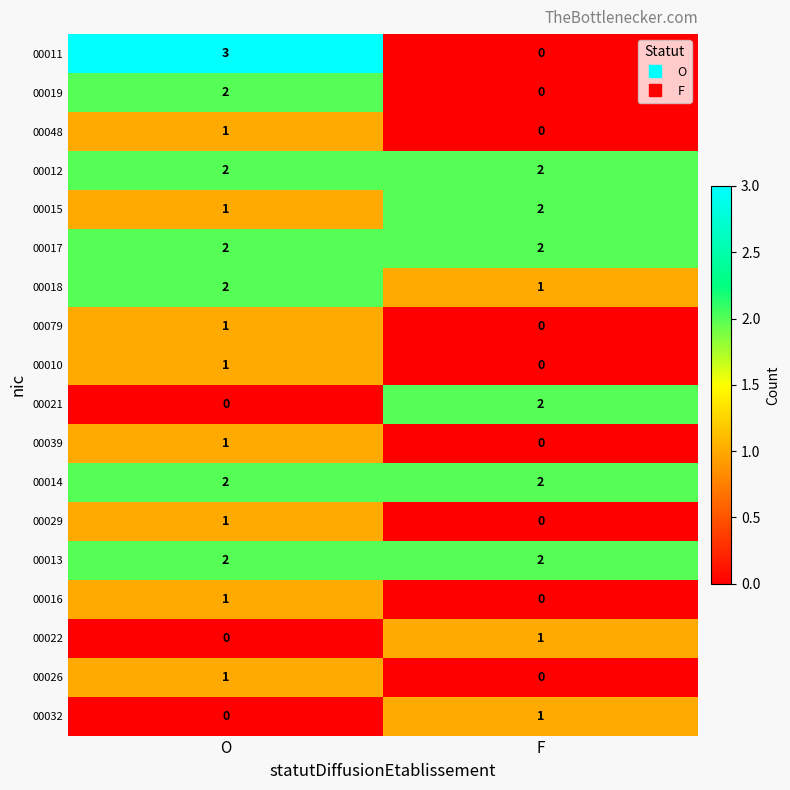

What is the difference between the highest and lowest values at O?

3